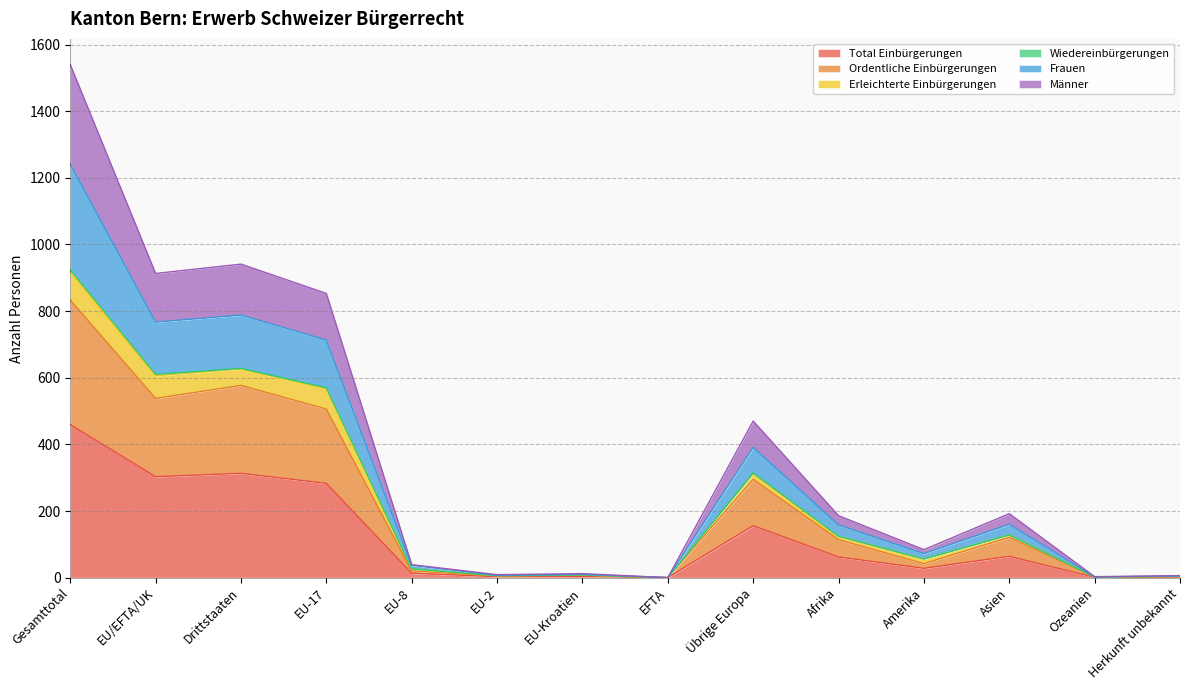

What is the highest value of the Total Einbürgerungen series?

459